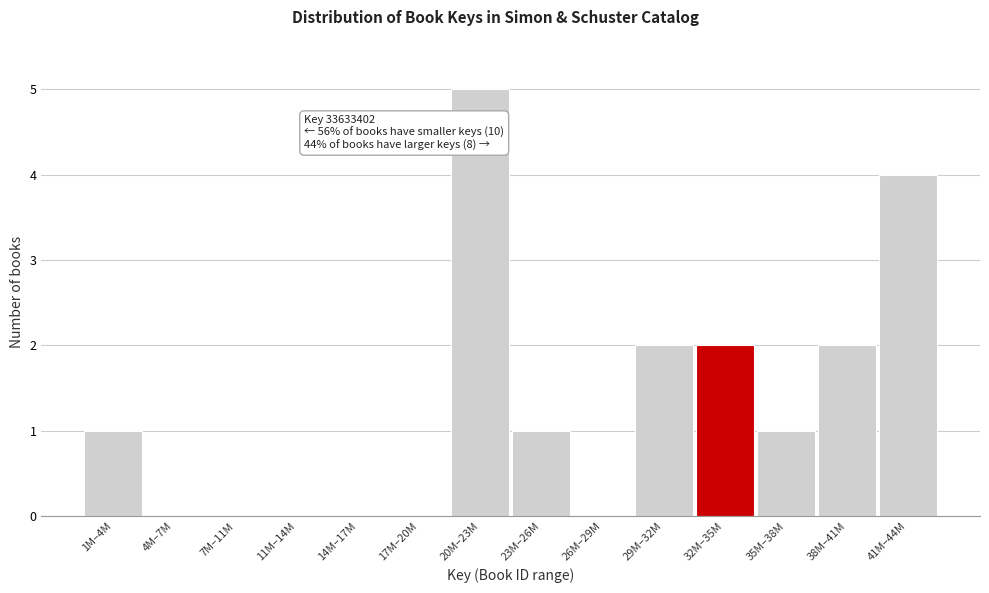

Reading left to right, transcribe all the data shown in this chart.

1M–4M=1	4M–7M=0	7M–11M=0	11M–14M=0	14M–17M=0	17M–20M=0	20M–23M=5	23M–26M=1	26M–29M=0	29M–32M=2	32M–35M=2	35M–38M=1	38M–41M=2	41M–44M=4